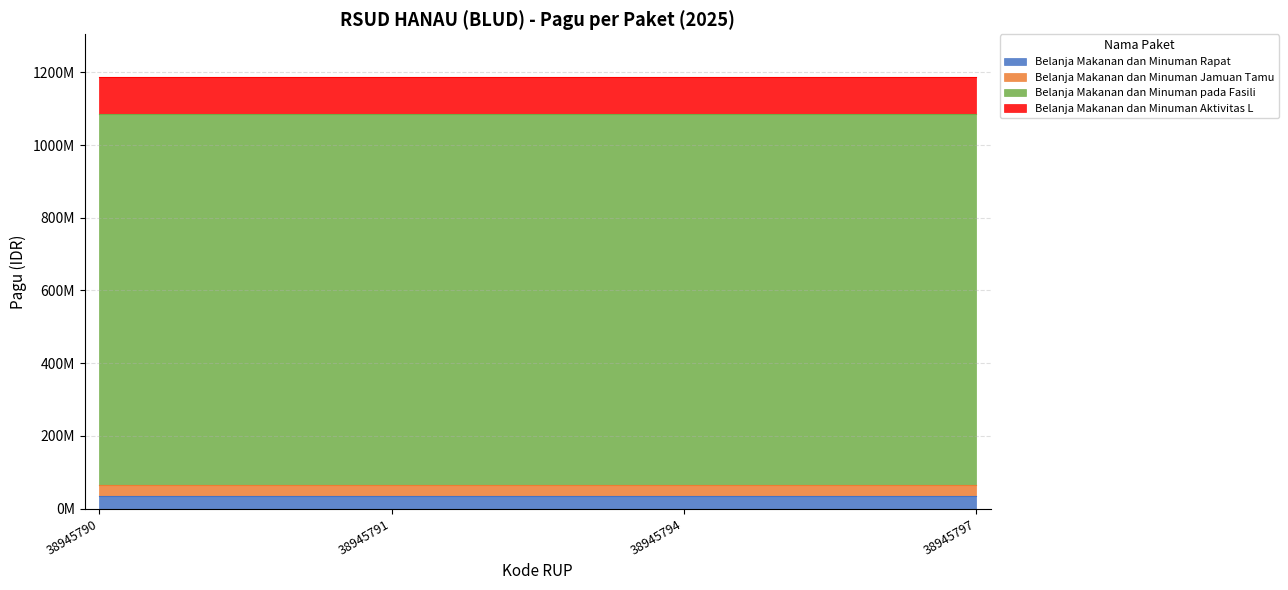

True or false: Belanja Makanan dan Minuman Jamuan Tamu and Belanja Makanan dan Minuman Rapat intersect in this chart.

False